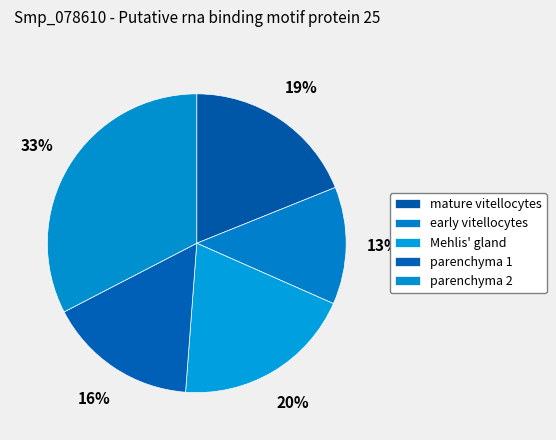

How many segments does this pie chart have?

5